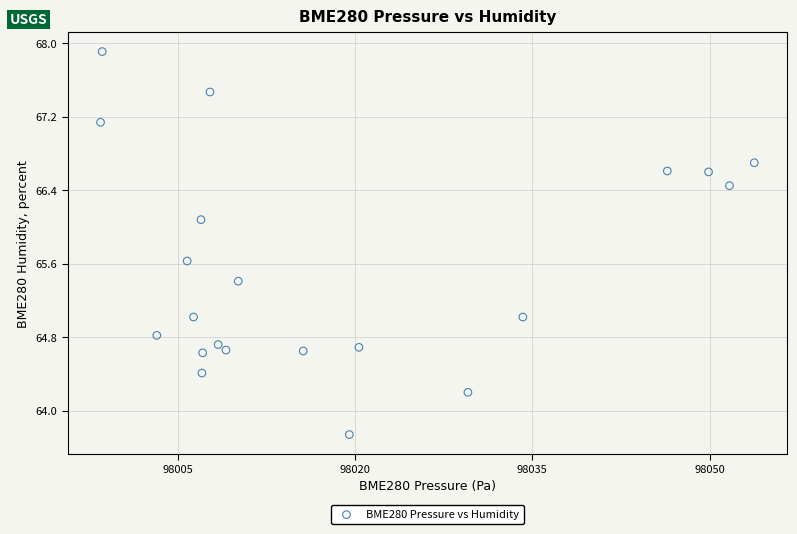

What is the range of Y values (max minus min)?

4.2